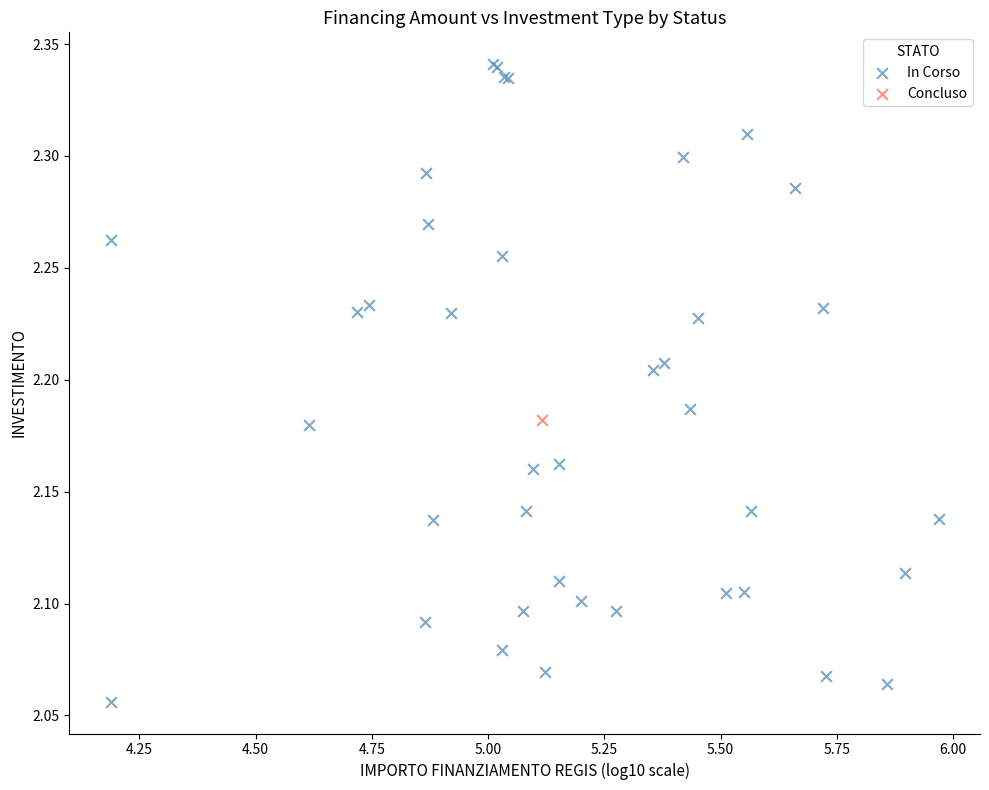

What are all the series names shown in the legend?

In Corso, Concluso